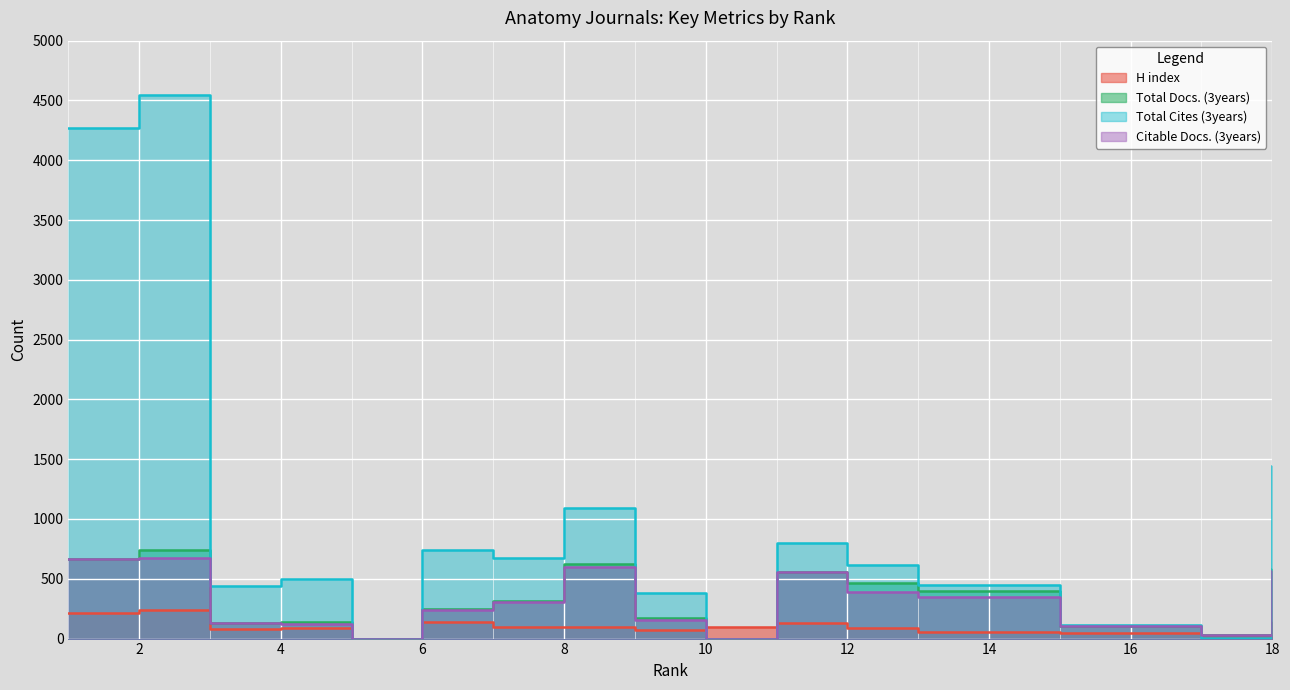

Reading left to right, extract all data points from this chart.

H index: 217	240	83	90	0	137	93	99	71	95	131	88	56	45	18	138
Total Docs. (3years): 665	744	133	137	0	244	315	627	170	0	557	464	401	109	32	585
Total Cites (3years): 4266	4545	442	501	0	742	675	1095	379	0	801	614	448	110	1	1444
Citable Docs. (3years): 662	671	131	124	0	239	309	602	153	0	555	388	349	107	32	562